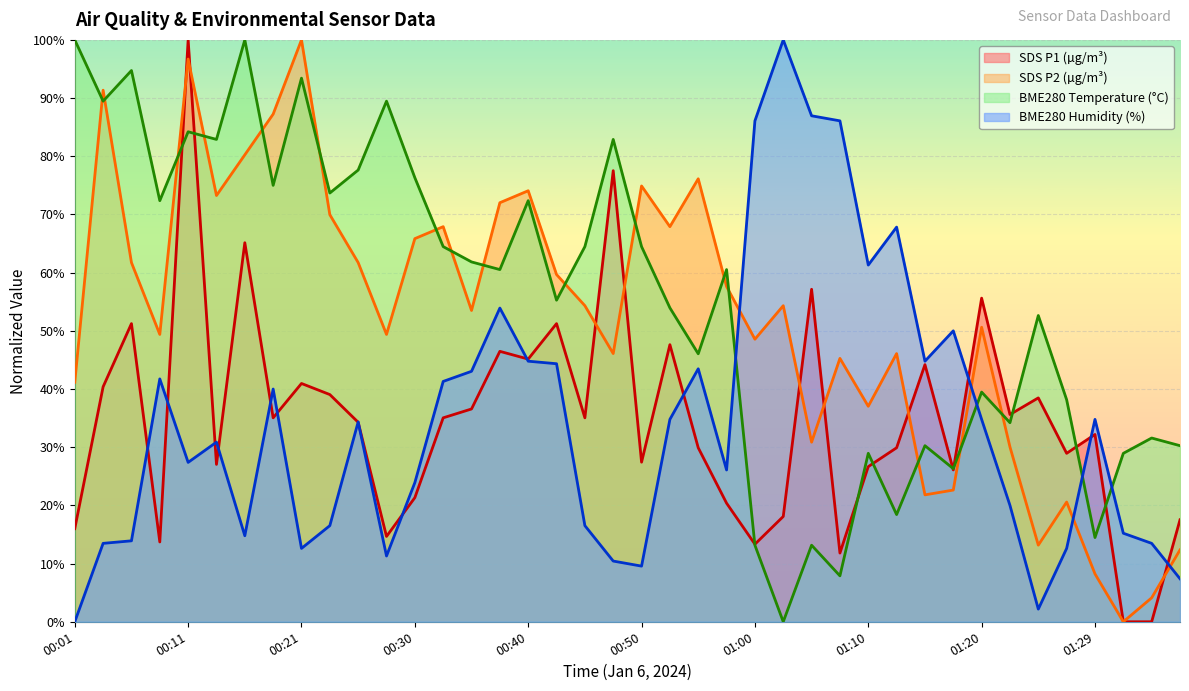

List the labels in order of SDS_P2 value, smallest first.

01:32, 01:34, 01:29, 01:37, 01:25, 01:27, 01:15, 01:17, 01:22, 01:05, 01:10, 00:01, 01:07, 00:48, 01:12, 01:00, 00:08, 00:28, 01:20, 00:35, 00:45, 01:02, 00:57, 00:43, 00:06, 00:26, 00:30, 00:33, 00:52, 00:23, 00:38, 00:13, 00:40, 00:50, 00:55, 00:16, 00:18, 00:03, 00:11, 00:21